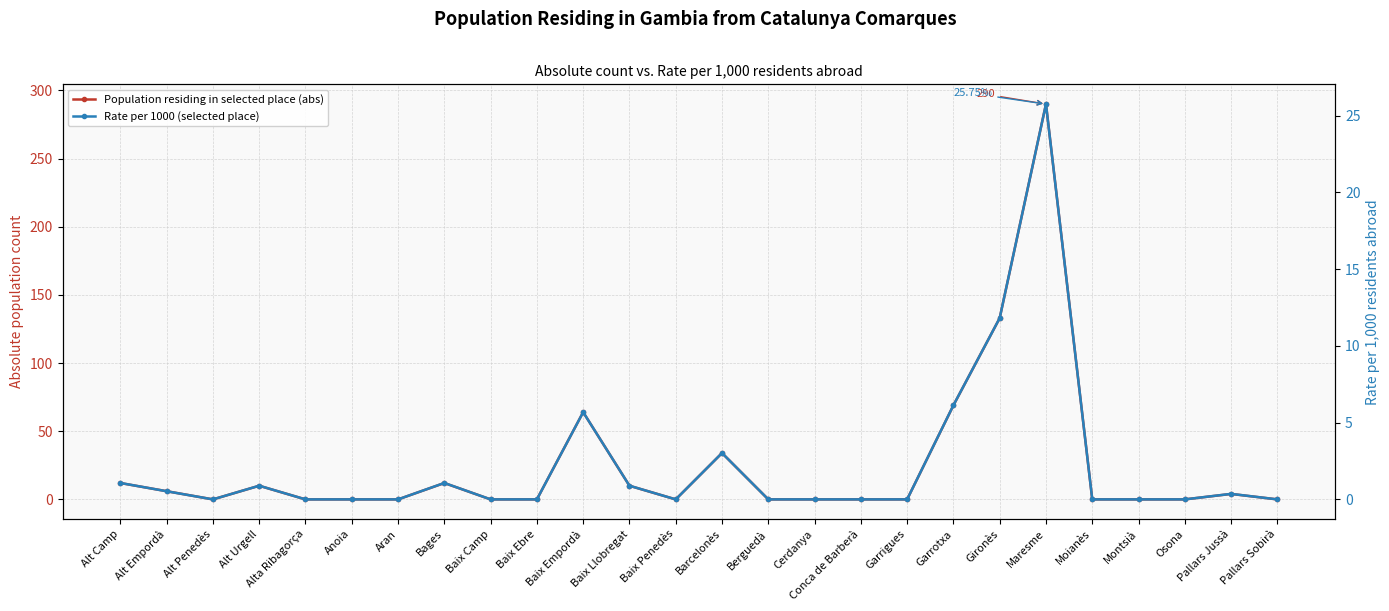

Reading left to right, list all the values displayed in this chart.

Population residing in selected place (abs): Alt Camp=12.0	Alt Empordà=6.0	Alt Penedès=0.0	Alt Urgell=10.0	Alta Ribagorça=0.0	Anoia=0.0	Aran=0.0	Bages=12.0	Baix Camp=0.0	Baix Ebre=0.0	Baix Empordà=64.0	Baix Llobregat=10.0	Baix Penedès=0.0	Barcelonès=34.0	Berguedà=0.0	Cerdanya=0.0	Conca de Barberà=0.0	Garrigues=0.0	Garrotxa=69.0	Gironès=133.0	Maresme=290.0	Moianès=0.0	Montsià=0.0	Osona=0.0	Pallars Jussà=4.0	Pallars Sobirà=0.0
Rate per 1000 (selected place): Alt Camp=1.1	Alt Empordà=0.5	Alt Penedès=0.0	Alt Urgell=0.9	Alta Ribagorça=0.0	Anoia=0.0	Aran=0.0	Bages=1.1	Baix Camp=0.0	Baix Ebre=0.0	Baix Empordà=5.7	Baix Llobregat=0.9	Baix Penedès=0.0	Barcelonès=3.0	Berguedà=0.0	Cerdanya=0.0	Conca de Barberà=0.0	Garrigues=0.0	Garrotxa=6.1	Gironès=11.8	Maresme=25.8	Moianès=0.0	Montsià=0.0	Osona=0.0	Pallars Jussà=0.4	Pallars Sobirà=0.0